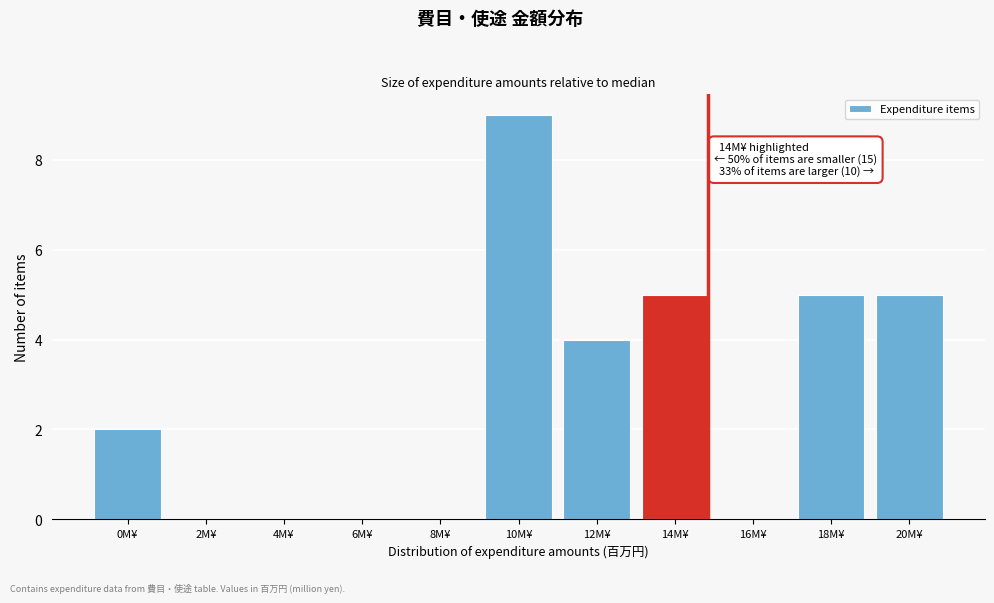

Reading left to right, transcribe all the data shown in this chart.

0M¥=2	2M¥=0	4M¥=0	6M¥=0	8M¥=0	10M¥=9	12M¥=4	14M¥=5	16M¥=0	18M¥=5	20M¥=5